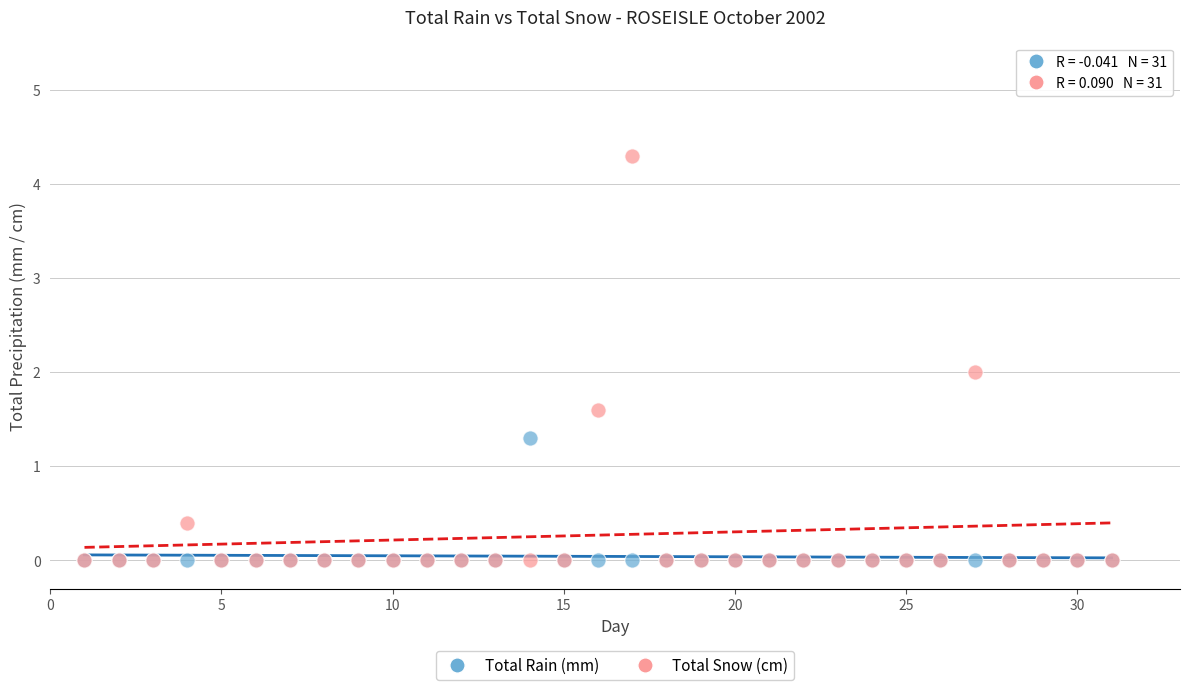

Which series has the largest Y range (max minus min)?

Total Snow (cm)